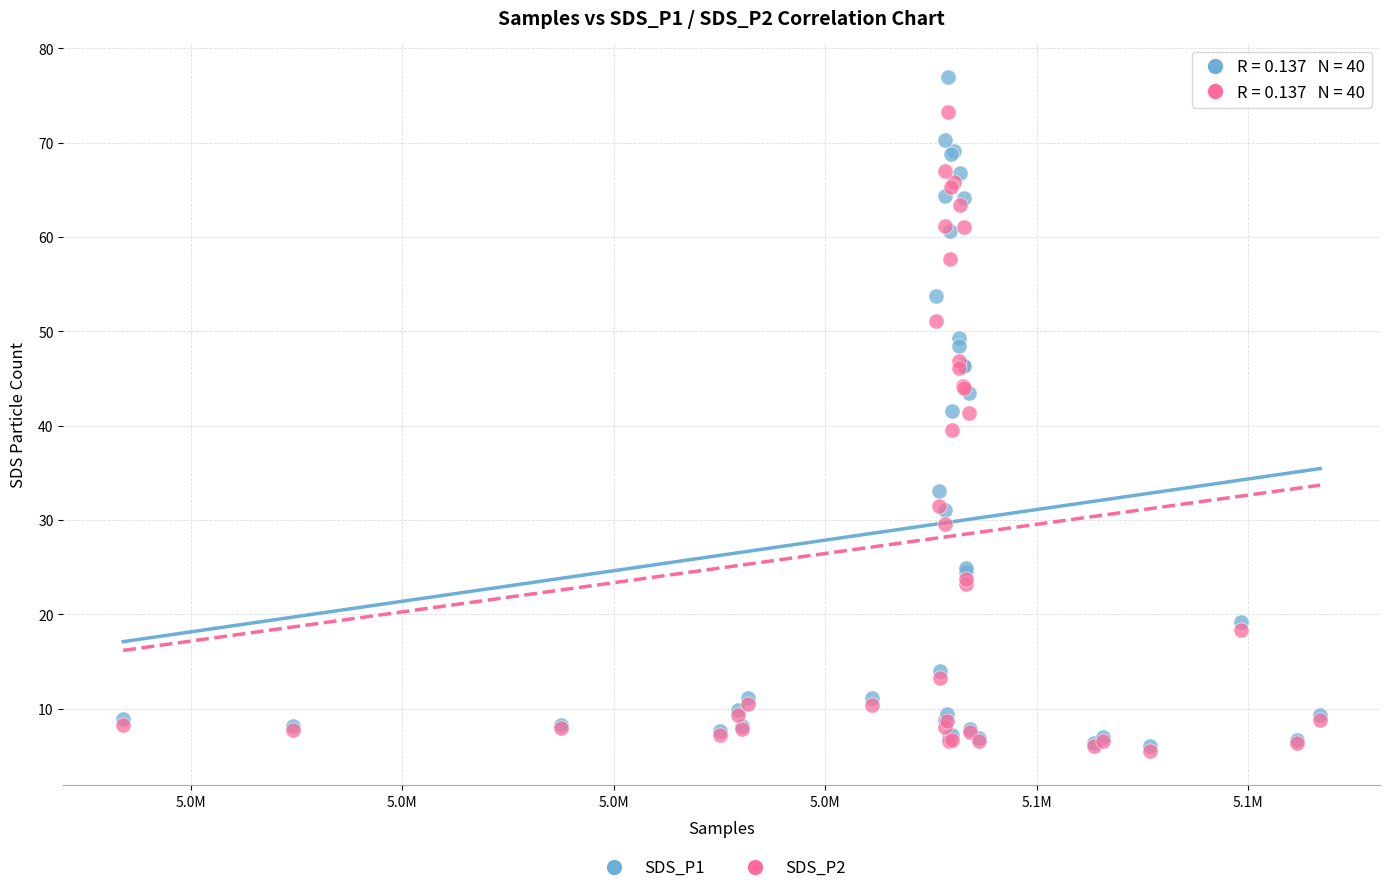

What are all the series names shown in the legend?

SDS_P1, SDS_P2